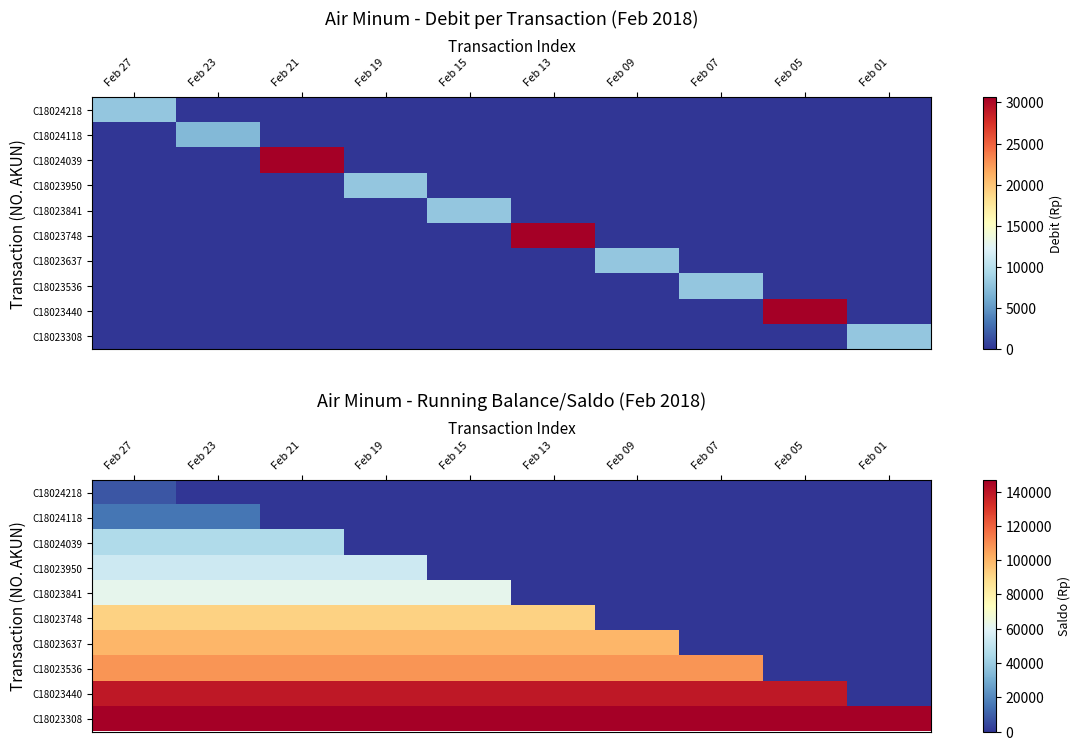

What is the sum of the C18023440 values at Feb 15 and Feb 21?

277400